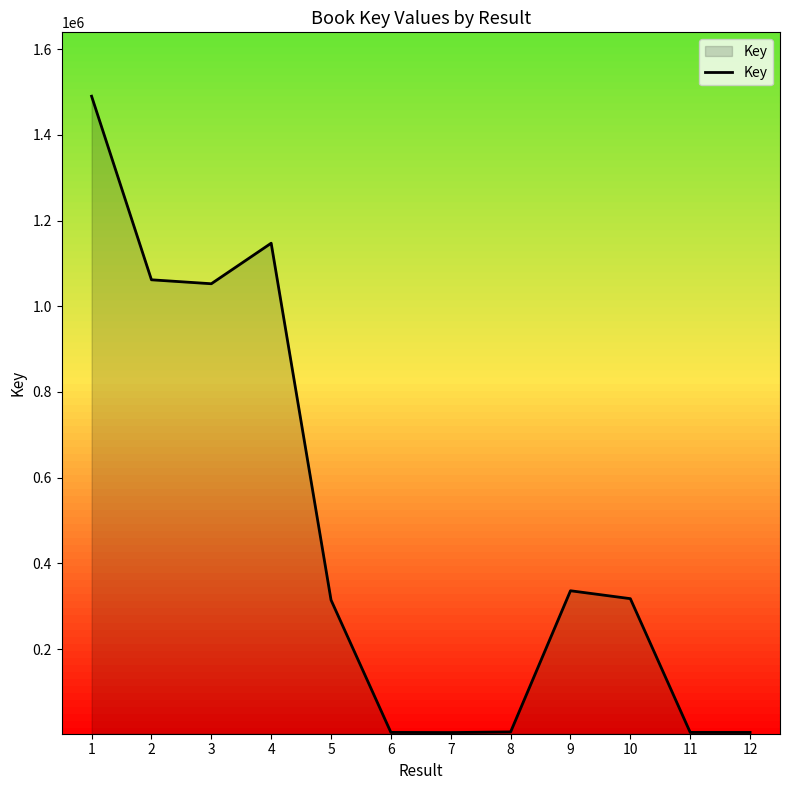

What is the smallest value displayed?

5378